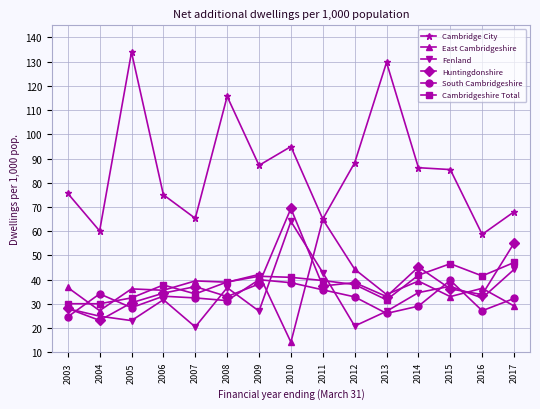

What are all the series names shown in the legend?

Cambridge City, East Cambridgeshire, Fenland, Huntingdonshire, South Cambridgeshire, Cambridgeshire Total